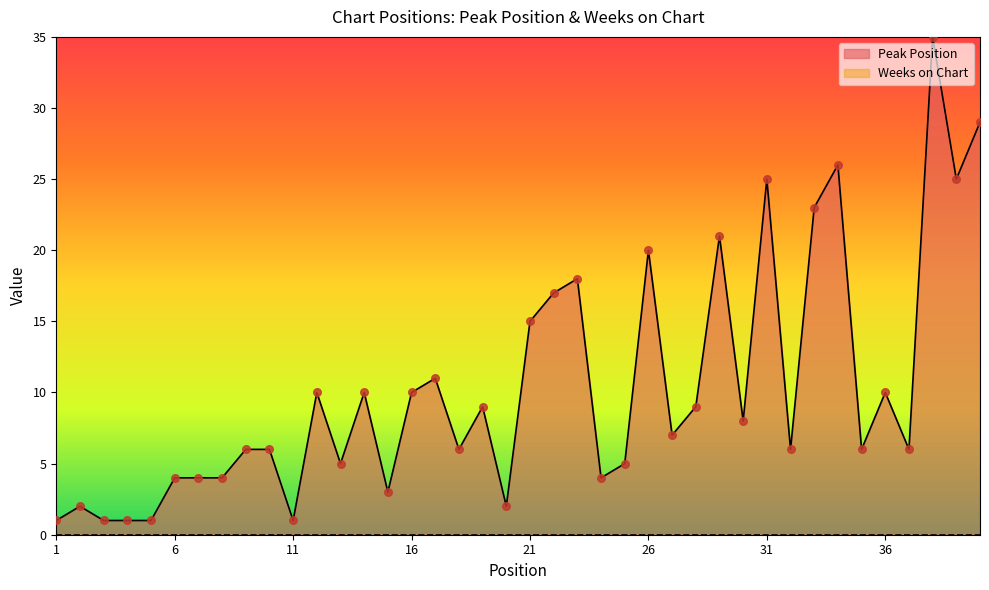

What is the change in value from 17 to 27?

-4